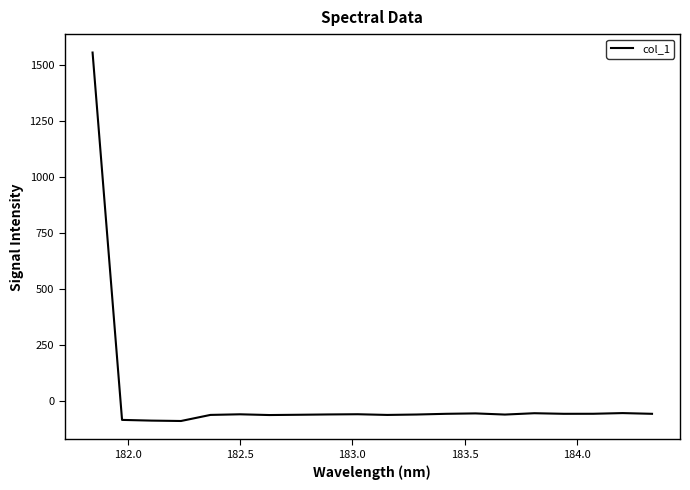

What is the minimum value shown in the chart?

-89.0